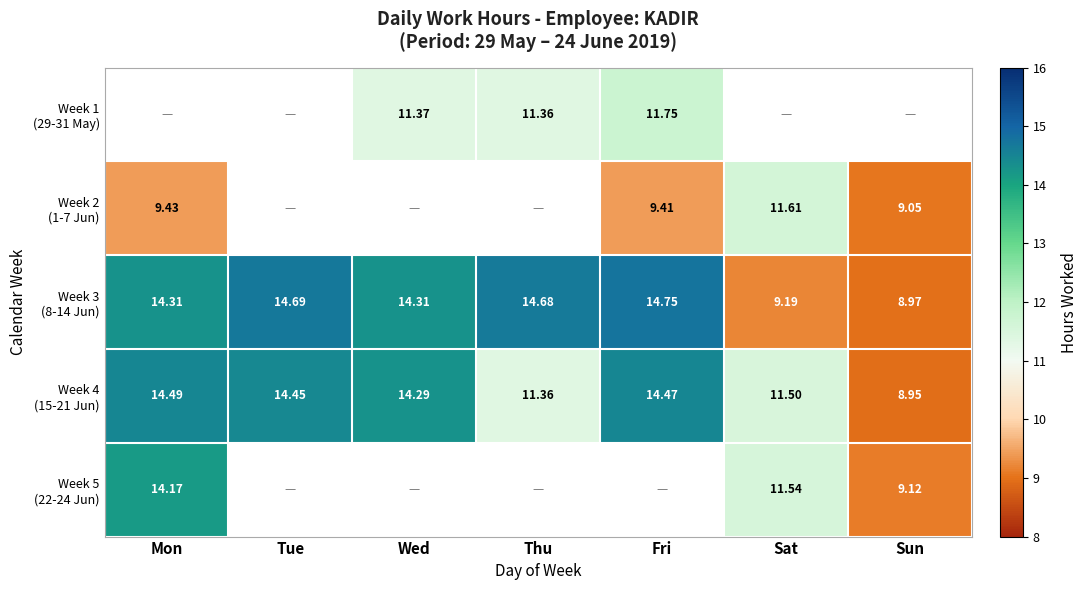

What is the sum of all Week 4 (15-21 Jun) values?

89.5